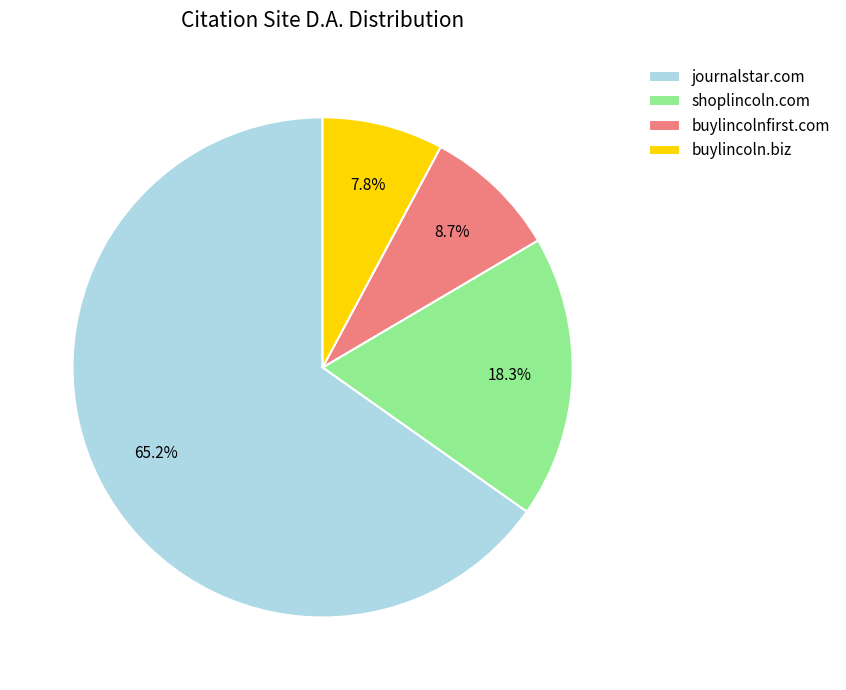

What is the ratio of the value at shoplincoln.com to the value at buylincoln.biz?

2.3